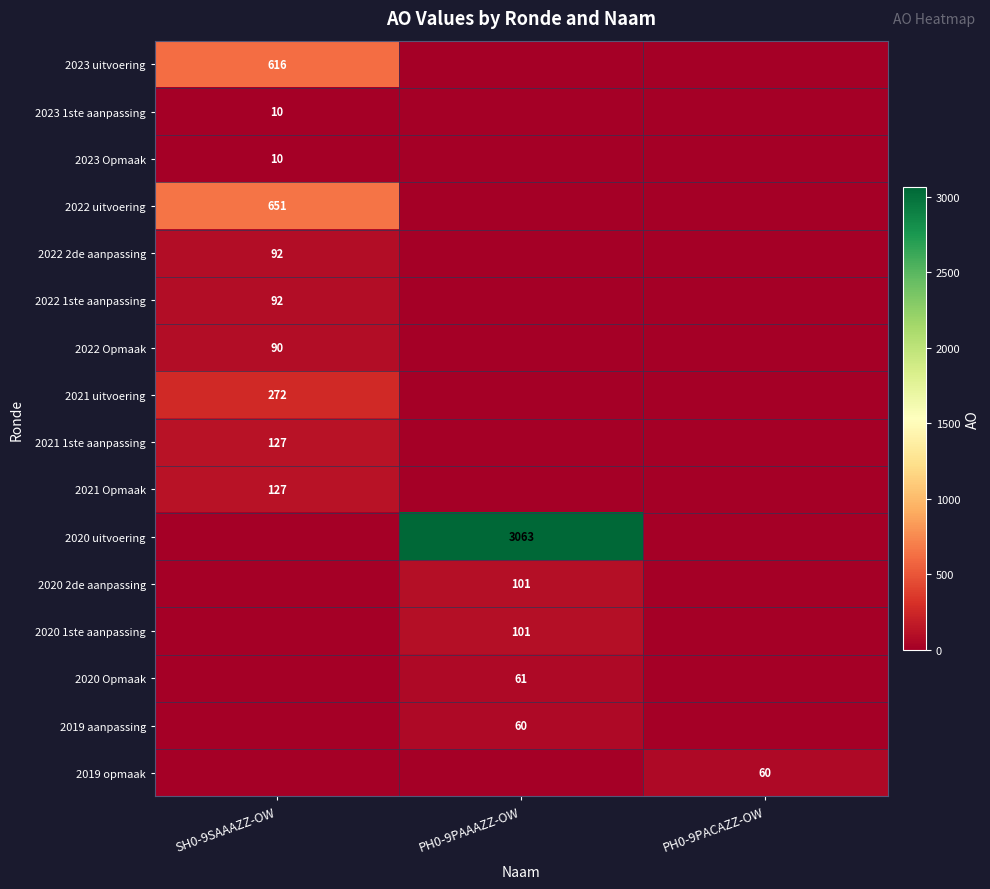

Which series changed the most between PH0-9PAAAZZ-OW and PH0-9PACAZZ-OW?

2020 uitvoering